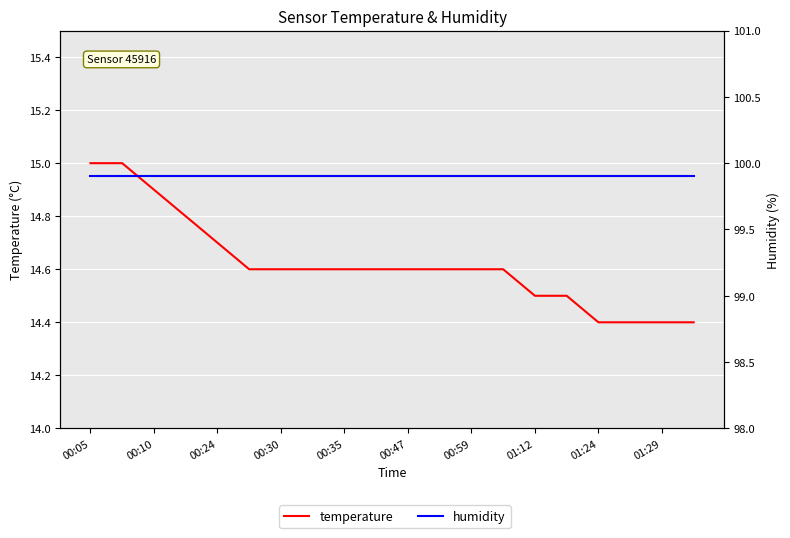

Reading left to right, transcribe all the data shown in this chart.

temperature: 15.0	15.0	14.9	14.8	14.7	14.6	14.6	14.6	14.6	14.6	14.6	14.6	14.6	14.6	14.5	14.5	14.4	14.4	14.4	14.4
humidity: 99.9	99.9	99.9	99.9	99.9	99.9	99.9	99.9	99.9	99.9	99.9	99.9	99.9	99.9	99.9	99.9	99.9	99.9	99.9	99.9